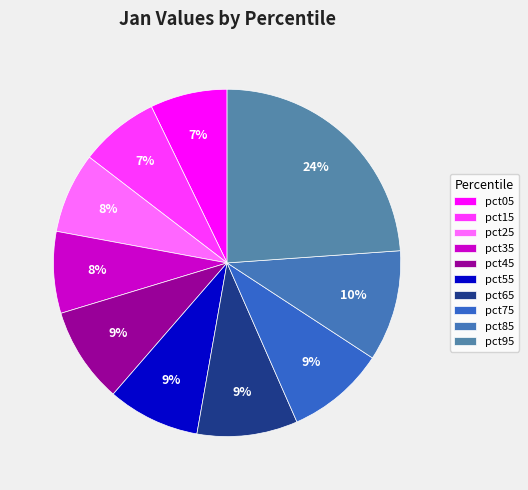

The pct25 slice represents 8% of the pie. True or false?

True